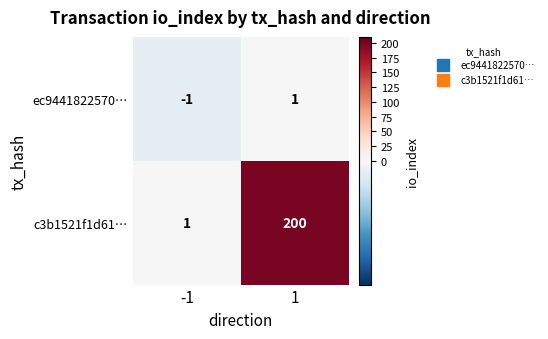

What is the maximum value shown in the chart?

200